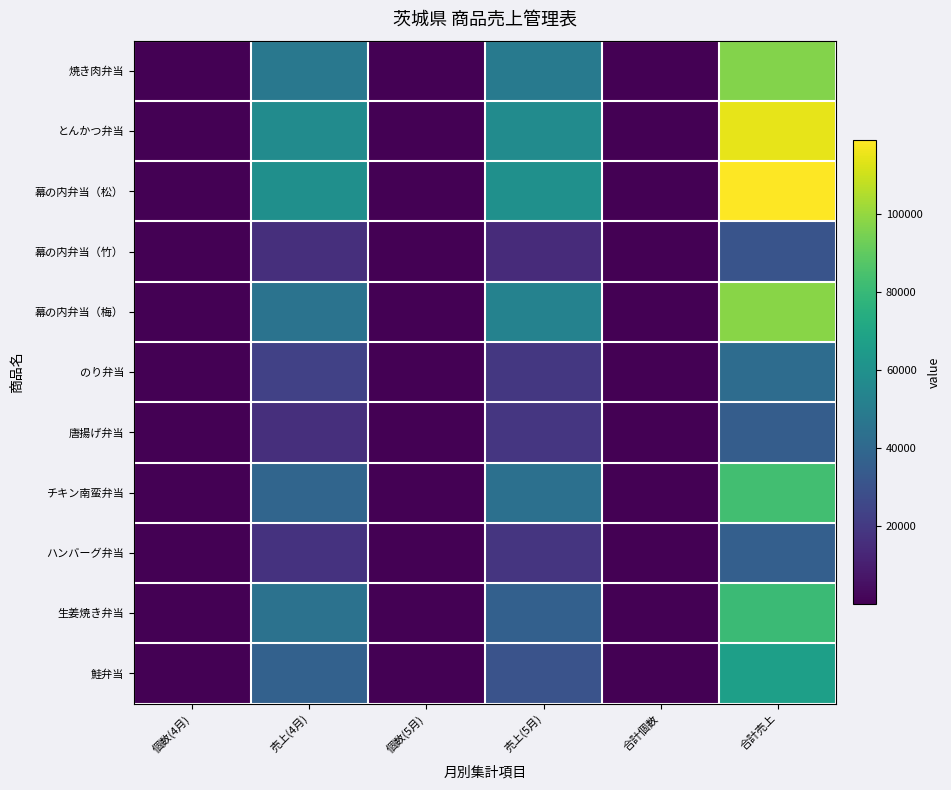

What is the total value across all series at 合計個数?

1766